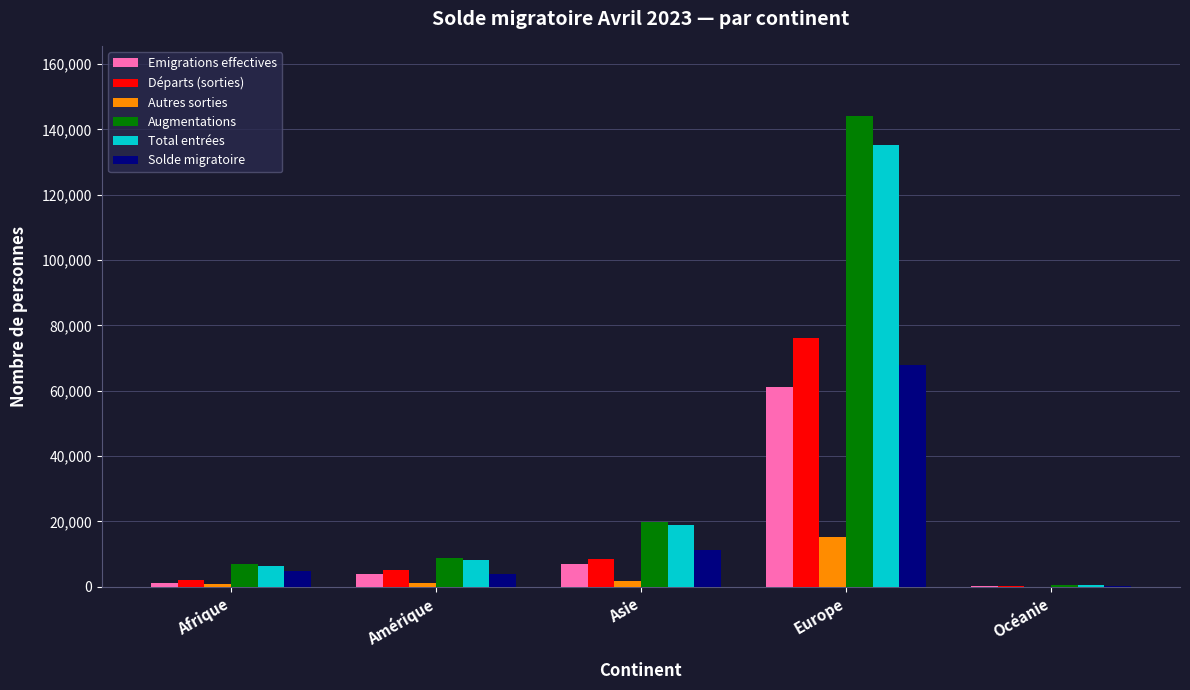

At which category is the sum across all series the highest?

Europe